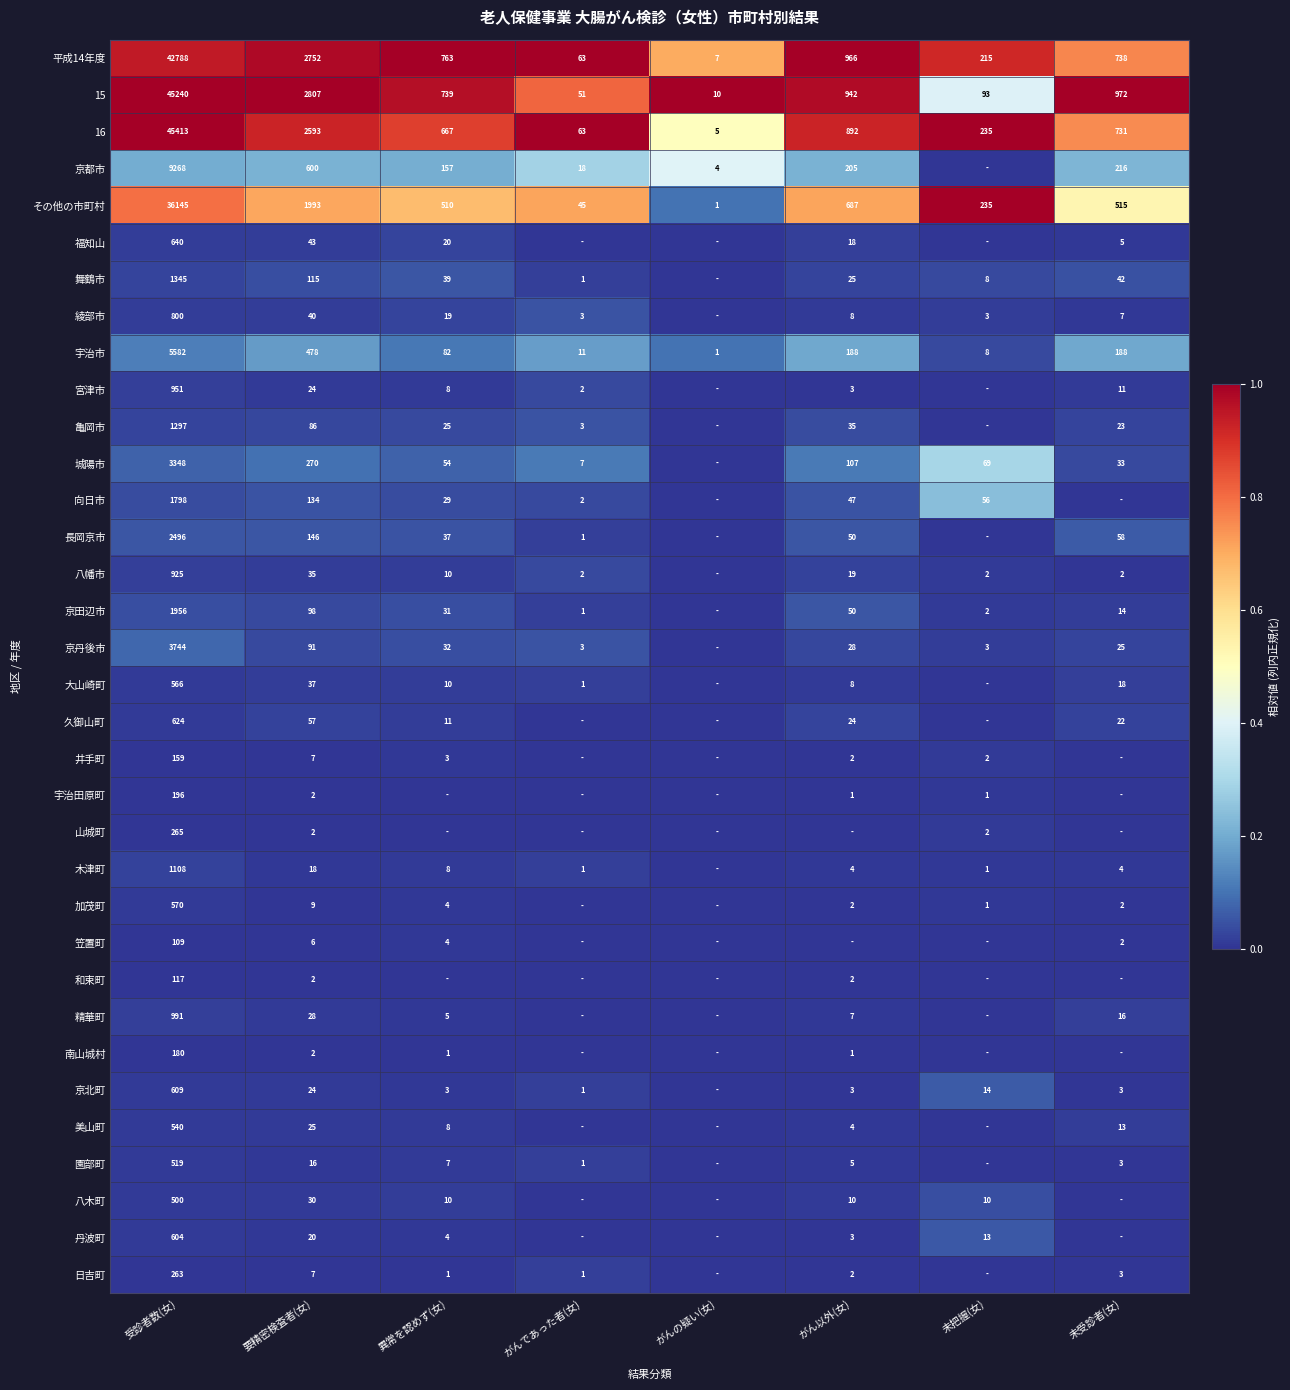

What is the total value across all series at 受診者数(女)?

211656